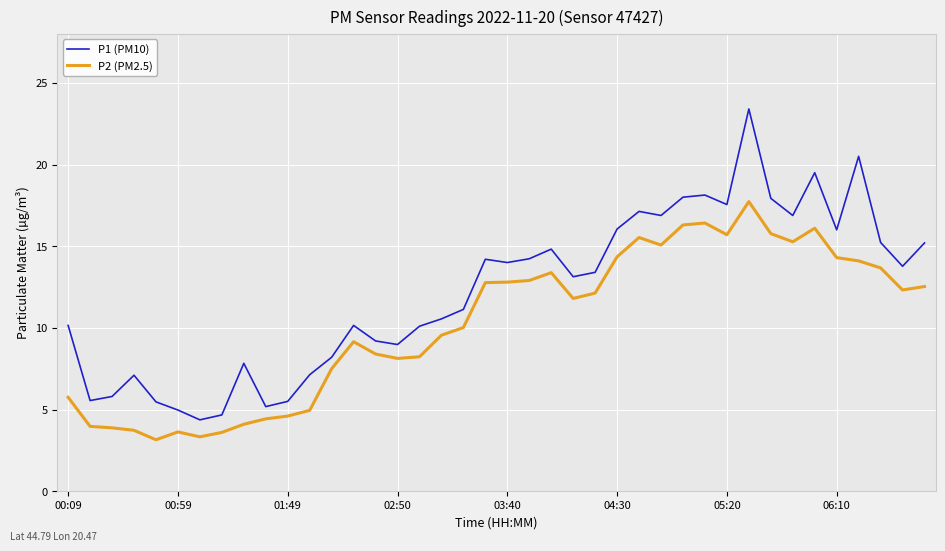

Which series has the largest total across all categories?

P1 (PM10)